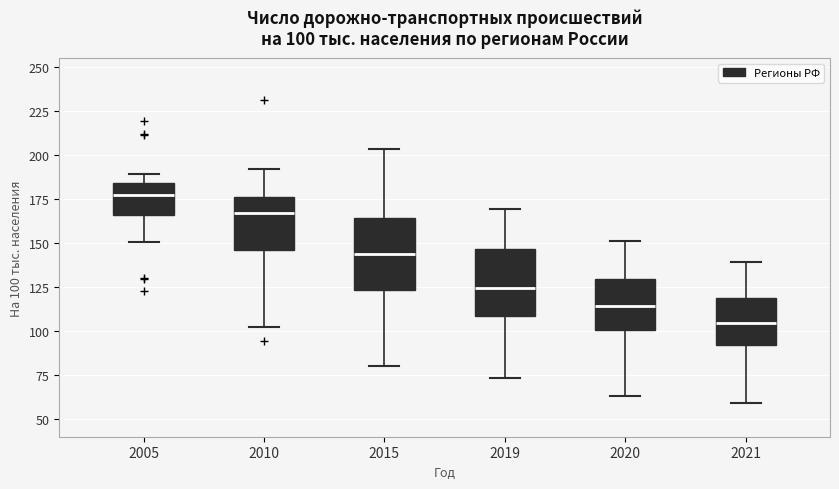

Which box's median line is the lowest?

2021